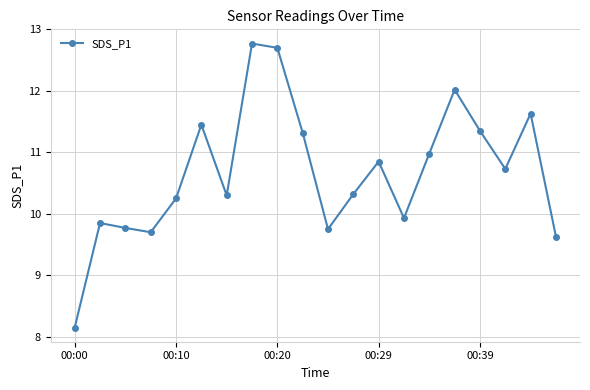

What is the difference between the maximum and minimum values?

4.6